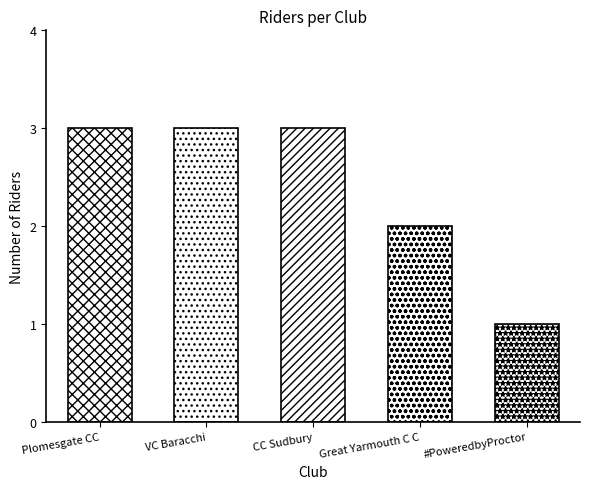

How many distinct data groups are displayed?

1